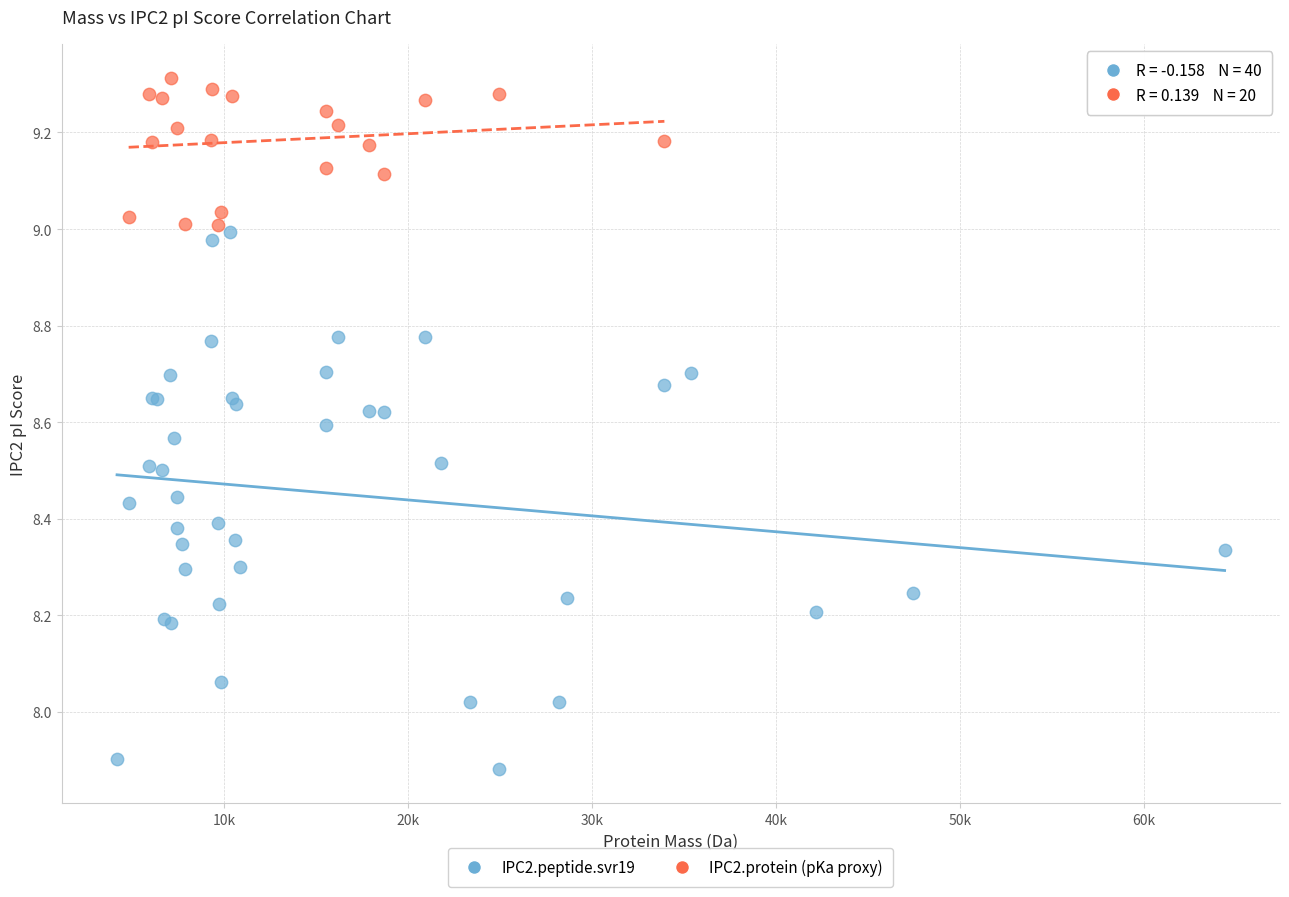

Which series reaches the maximum Y coordinate?

IPC2.protein (pKa proxy)